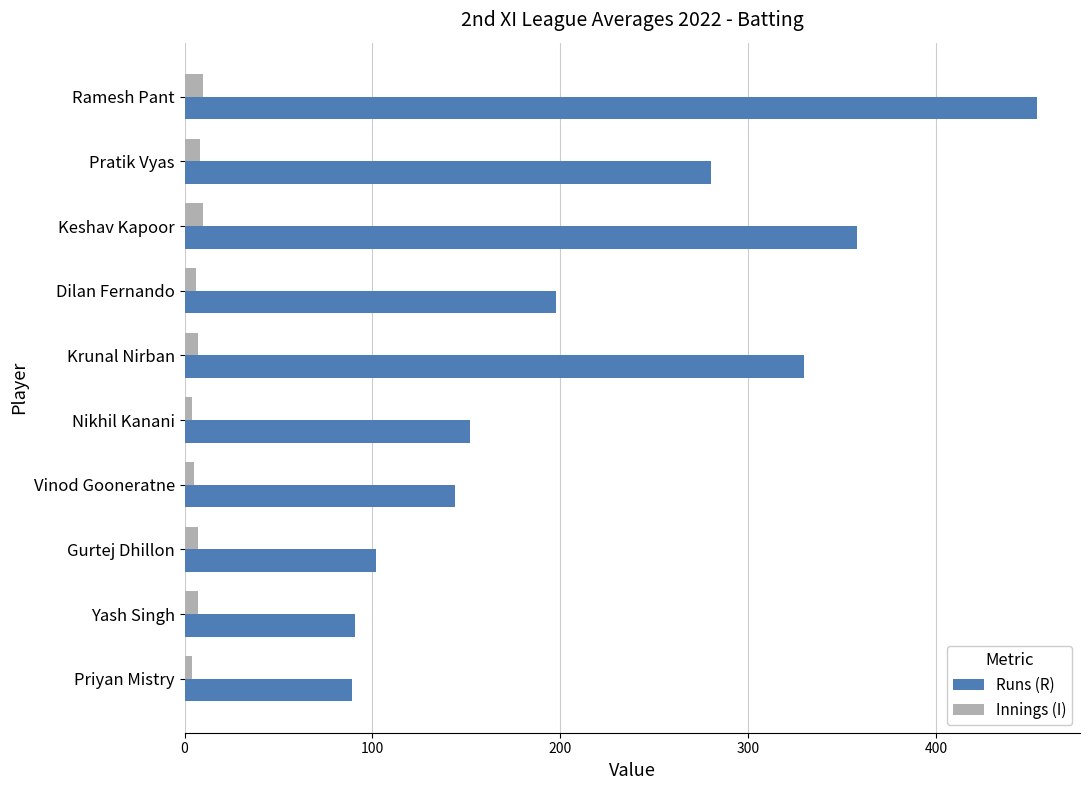

What is the difference between the maximum and minimum values in the Runs (R) series?

365